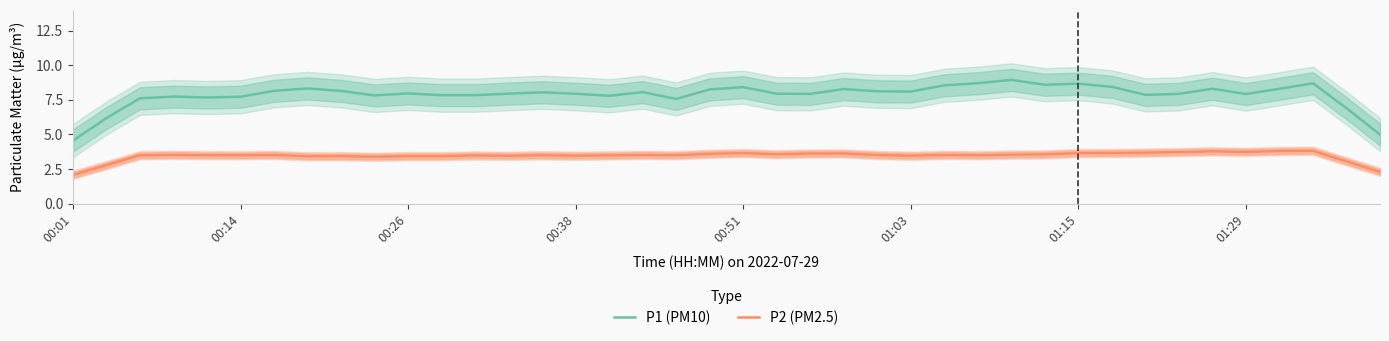

How many interior local peaks does the P2 (PM2.5) series have?

12